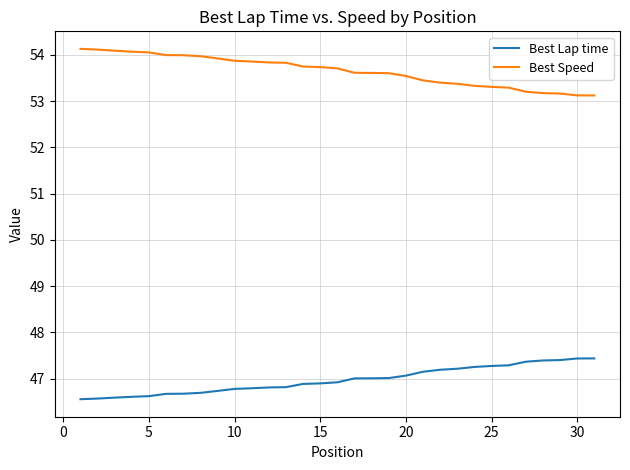

What is the lowest value of the Best Speed series?

53.1